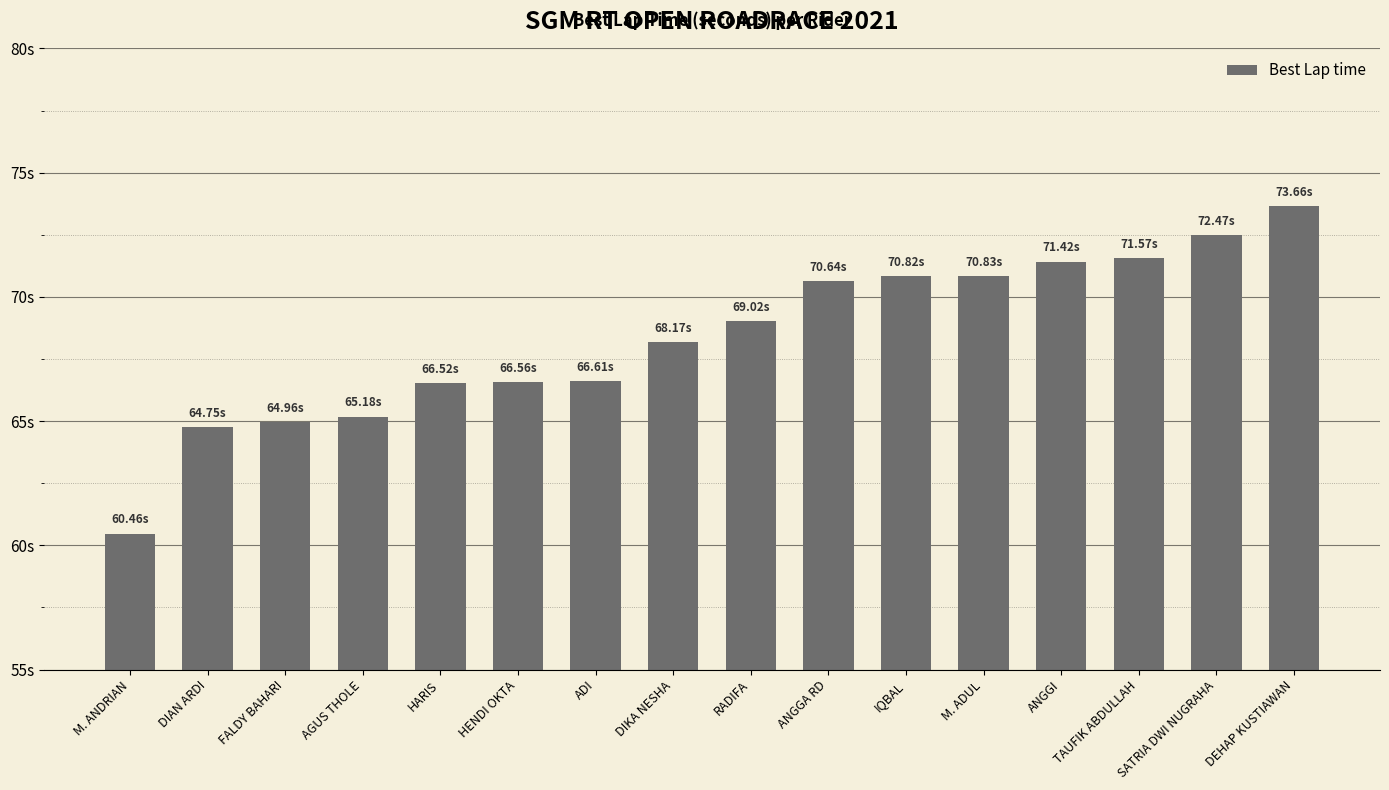

Reading right to left, list all the values displayed in this chart.

73.7	72.5	71.6	71.4	70.8	70.8	70.6	69.0	68.2	66.6	66.6	66.5	65.2	65.0	64.7	60.5